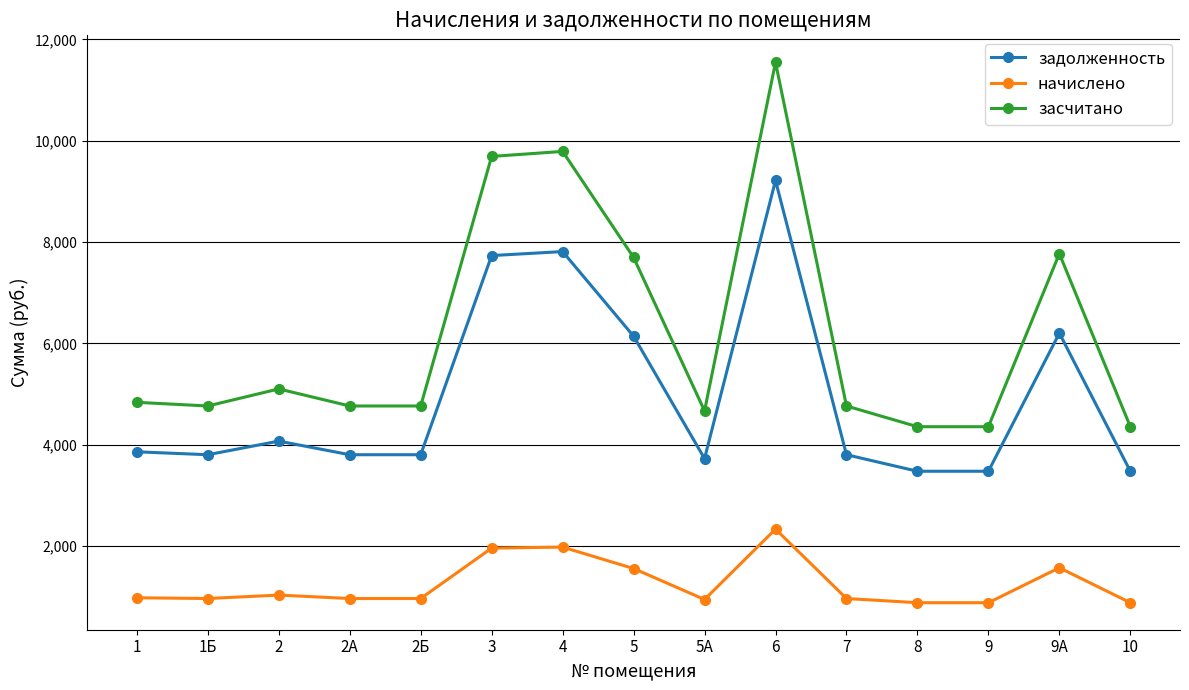

True or false: задолженность and засчитано cross at least once.

False